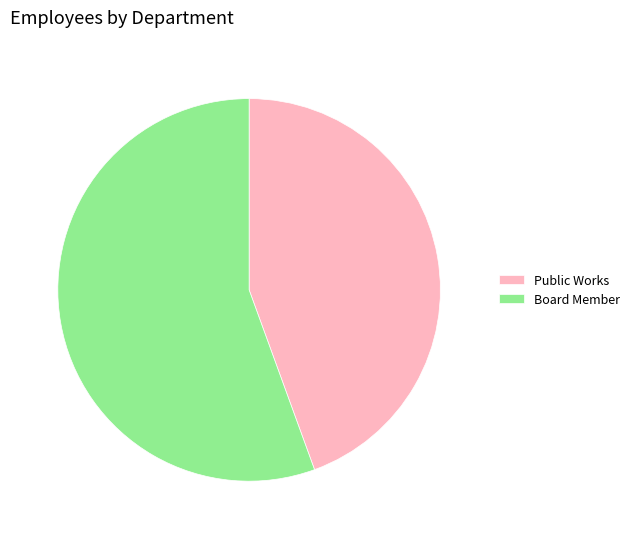

Is there any slice that represents more than half of the pie?

Yes